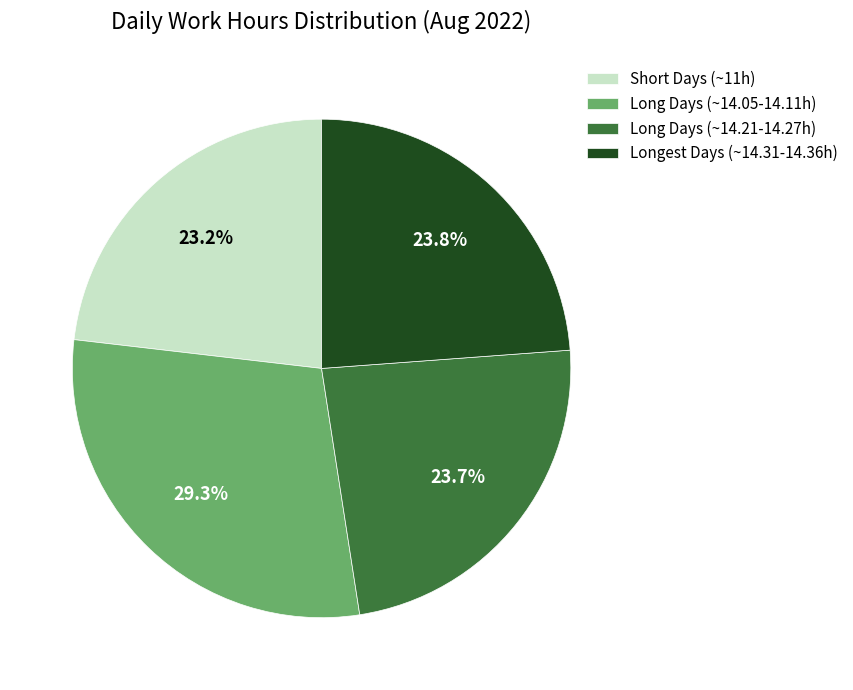

Does Long Days (~14.05-14.11h) account for over 50% of the chart?

No